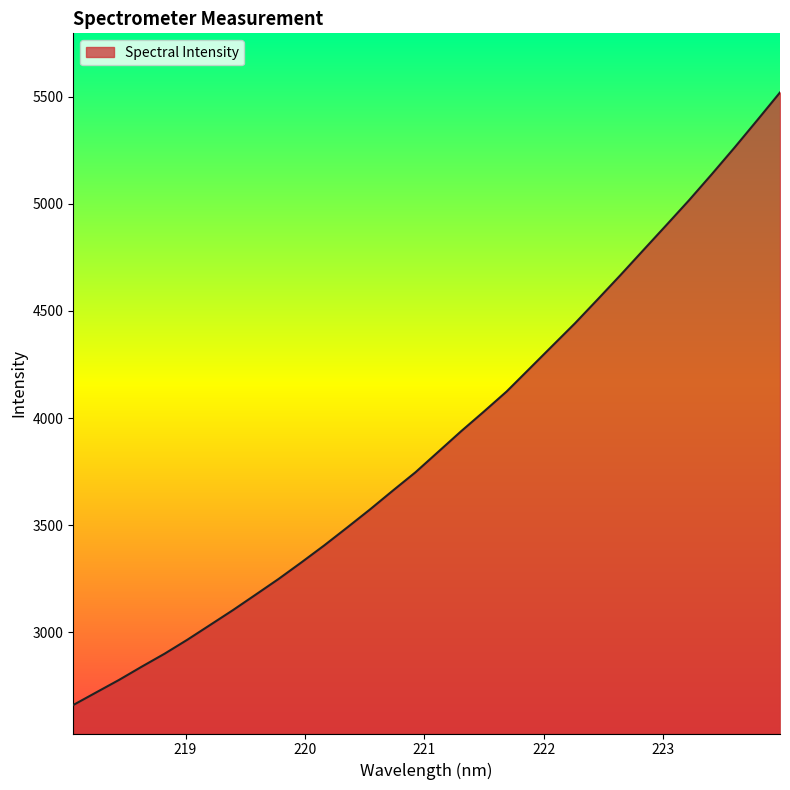

What is the greatest value displayed?

5519.5